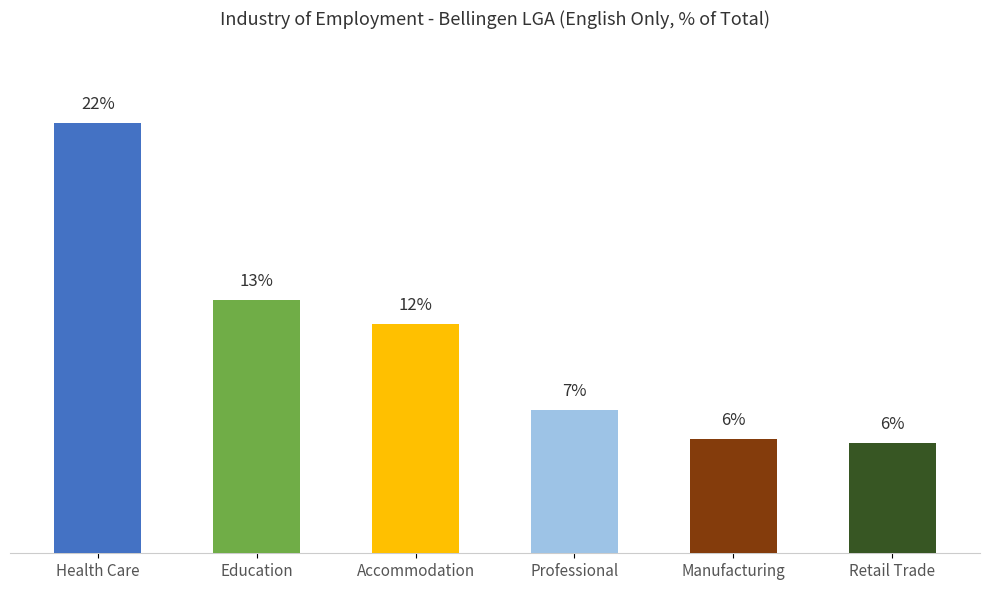

List the labels in order of value, largest first.

Health Care, Education, Accommodation, Professional, Manufacturing, Retail Trade